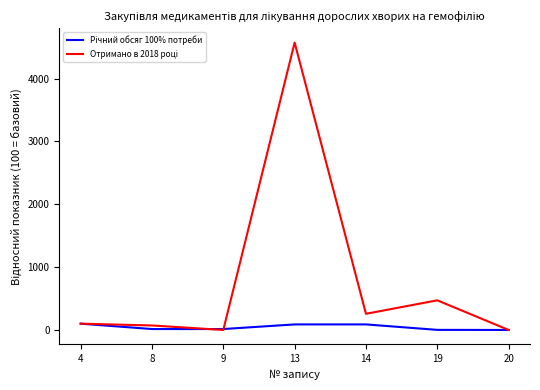

Is it true that Річний обсяг 100% потреби equals 114.8 at 14?

False